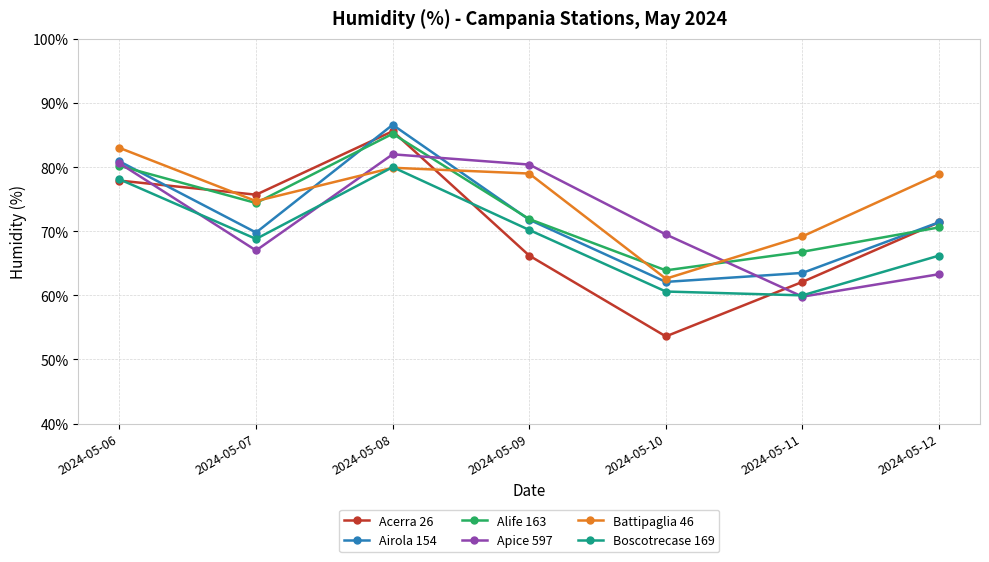

True or false: Airola 154 has a value of 94.0 at 2024-05-11.

False